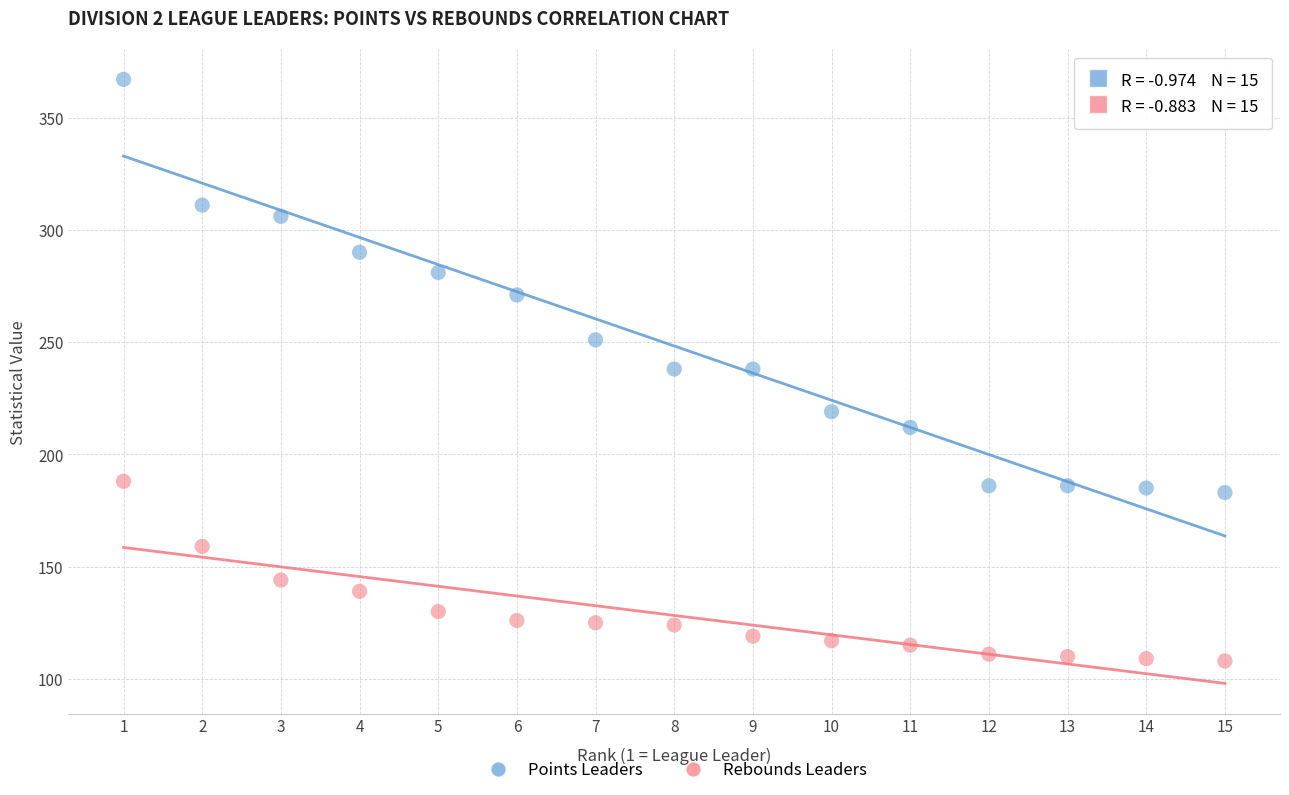

Across all data points, what is the range of X values (max minus min)?

14